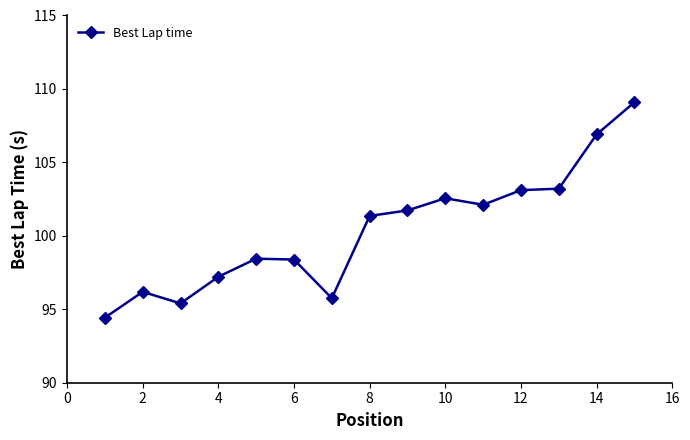

What is the minimum value shown in the chart?

94.4